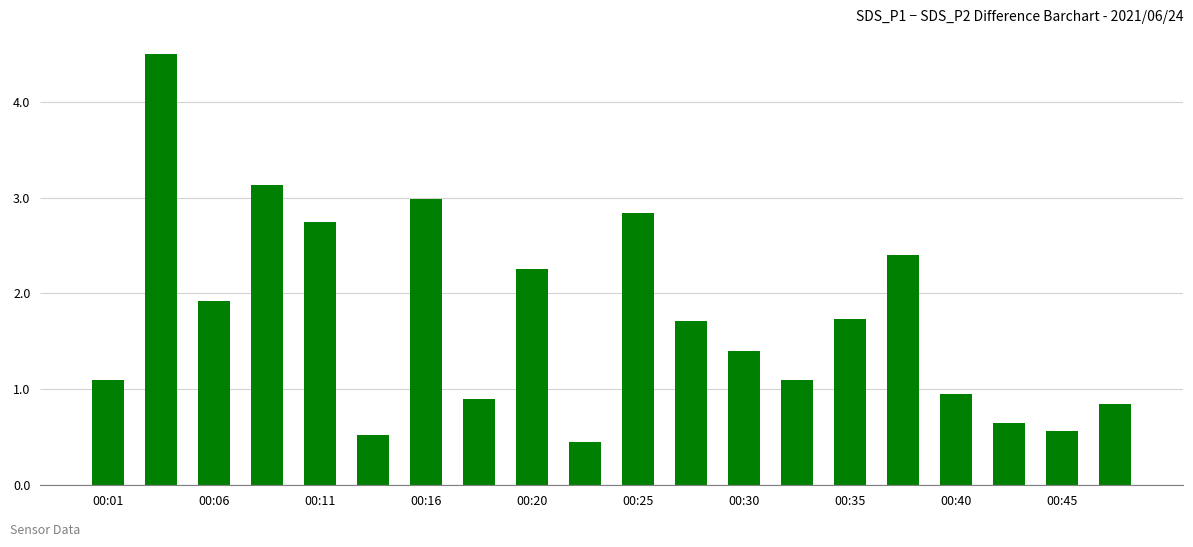

What is the average value?

1.7